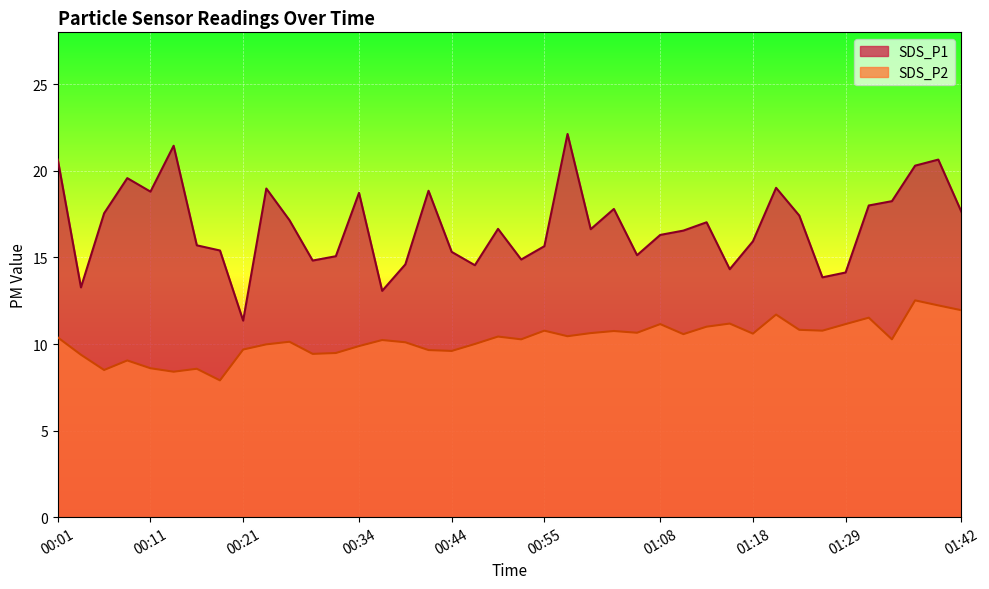

How many lines are shown in the chart?

2